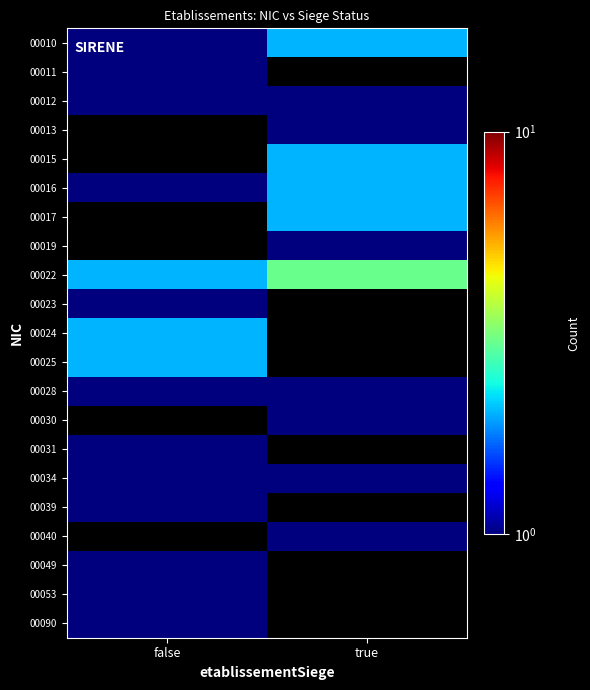

What is the difference between the highest and lowest values at false?

1.0